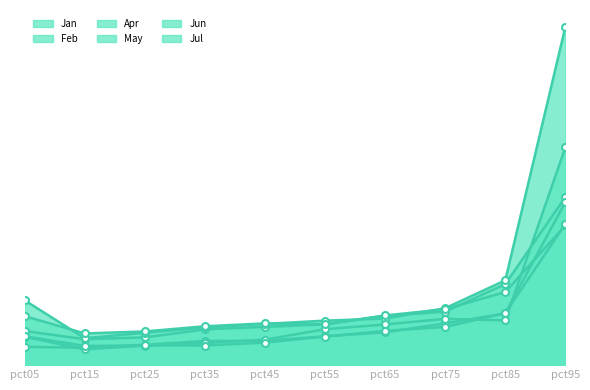

What is the maximum value shown in the chart?

1.0